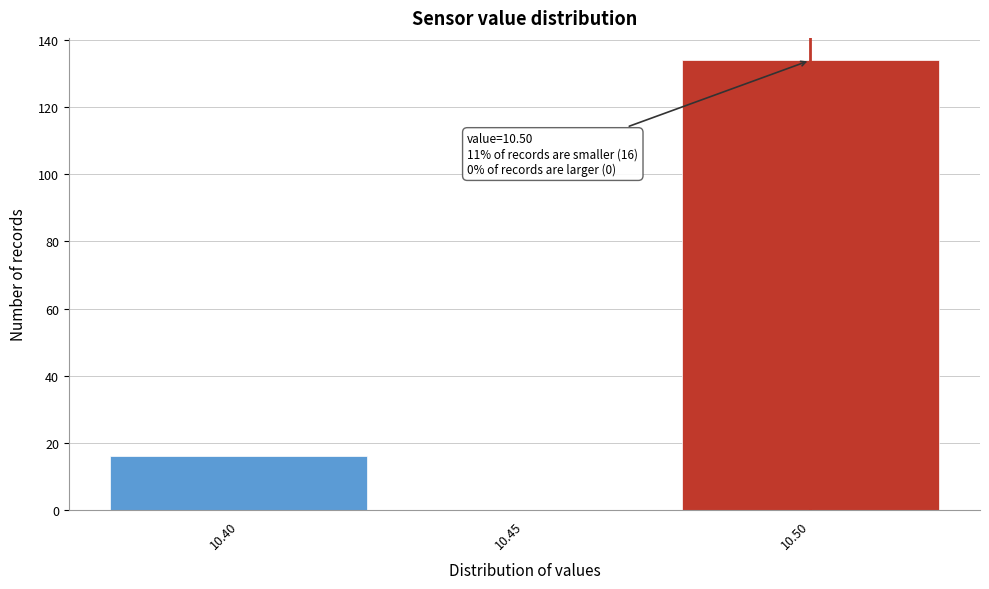

Over which range of the x-axis is the bar tallest?

10.475 to 10.525